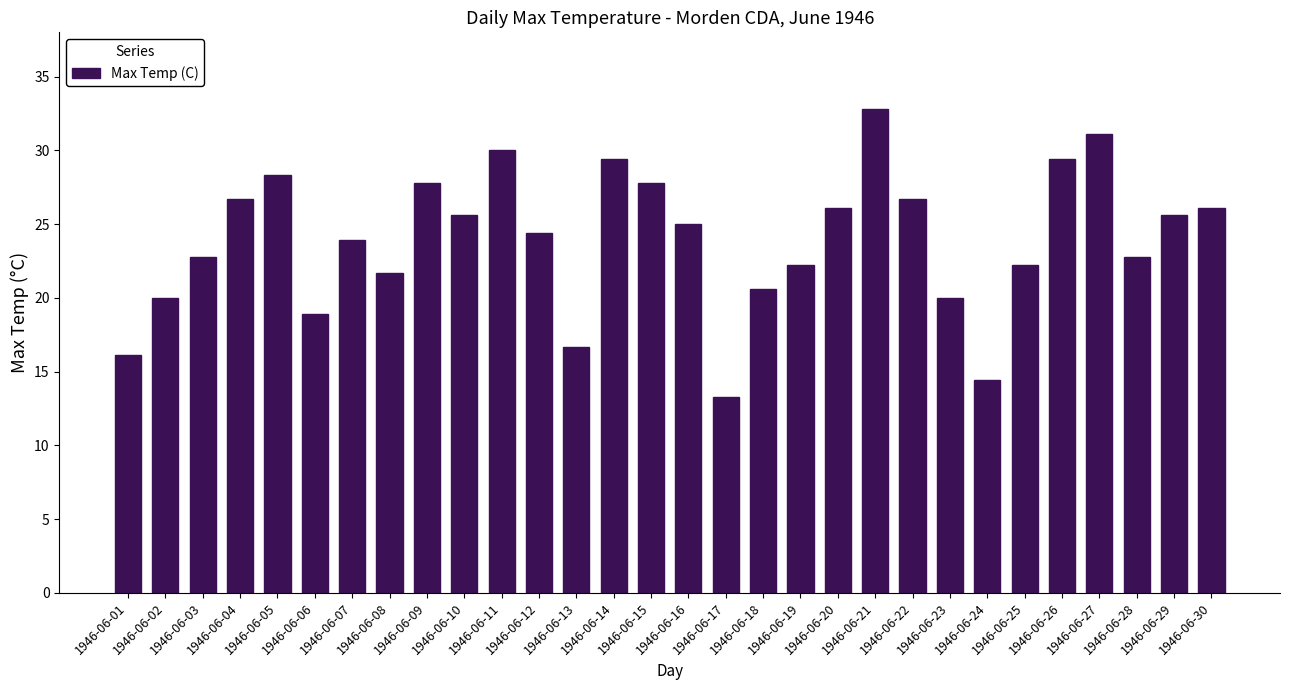

What is the greatest value displayed?

32.8